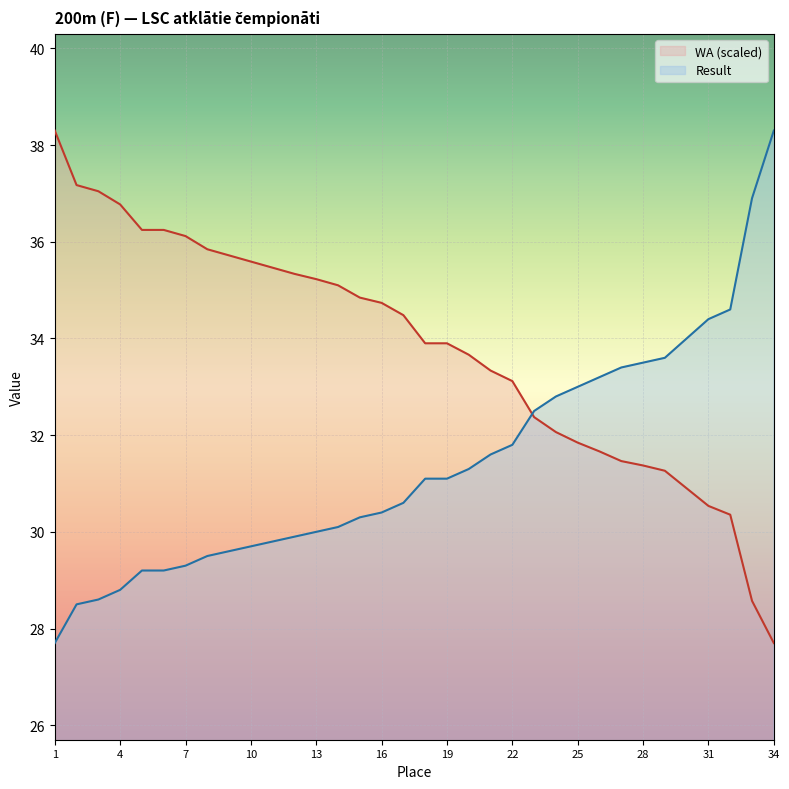

How many data points does each series have?

34